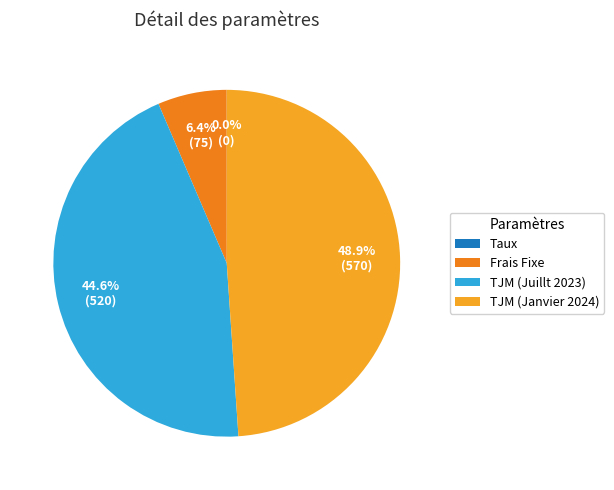

Which slice is the largest?

TJM (Janvier 2024)